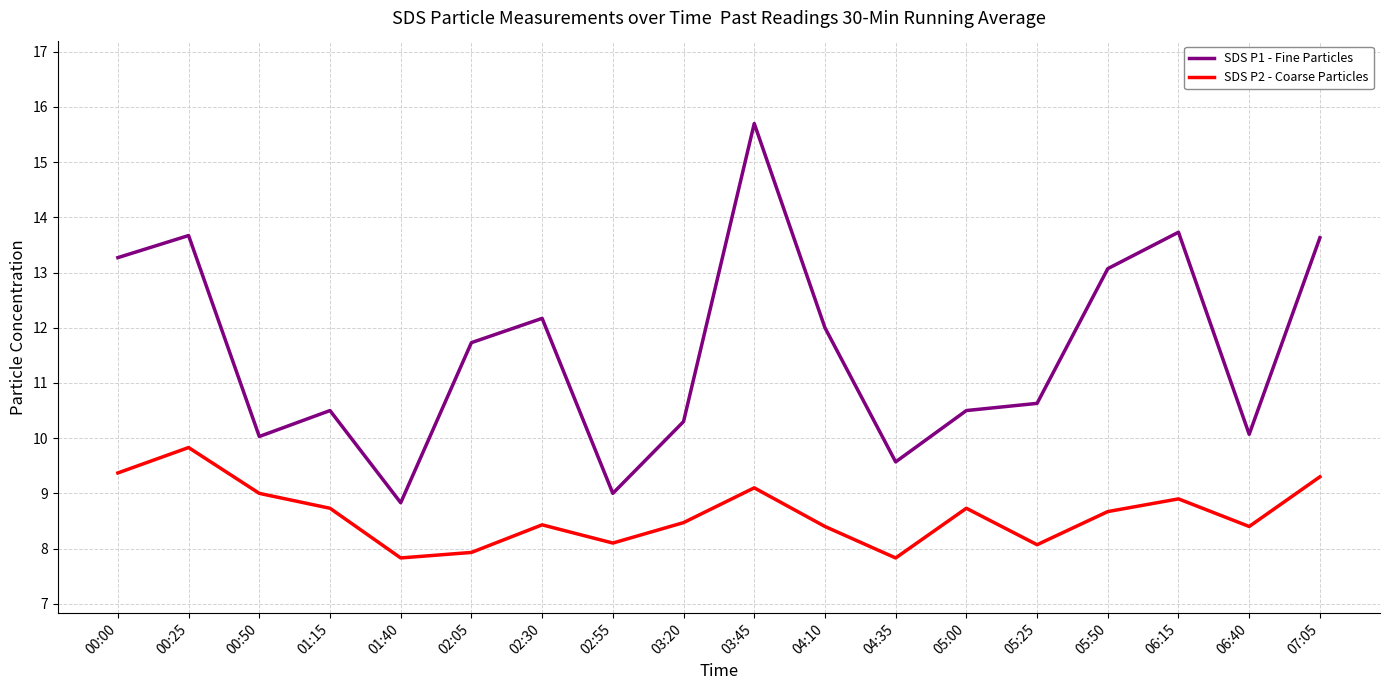

True or false: SDS P1 - Fine Particles and SDS P2 - Coarse Particles intersect in this chart.

False